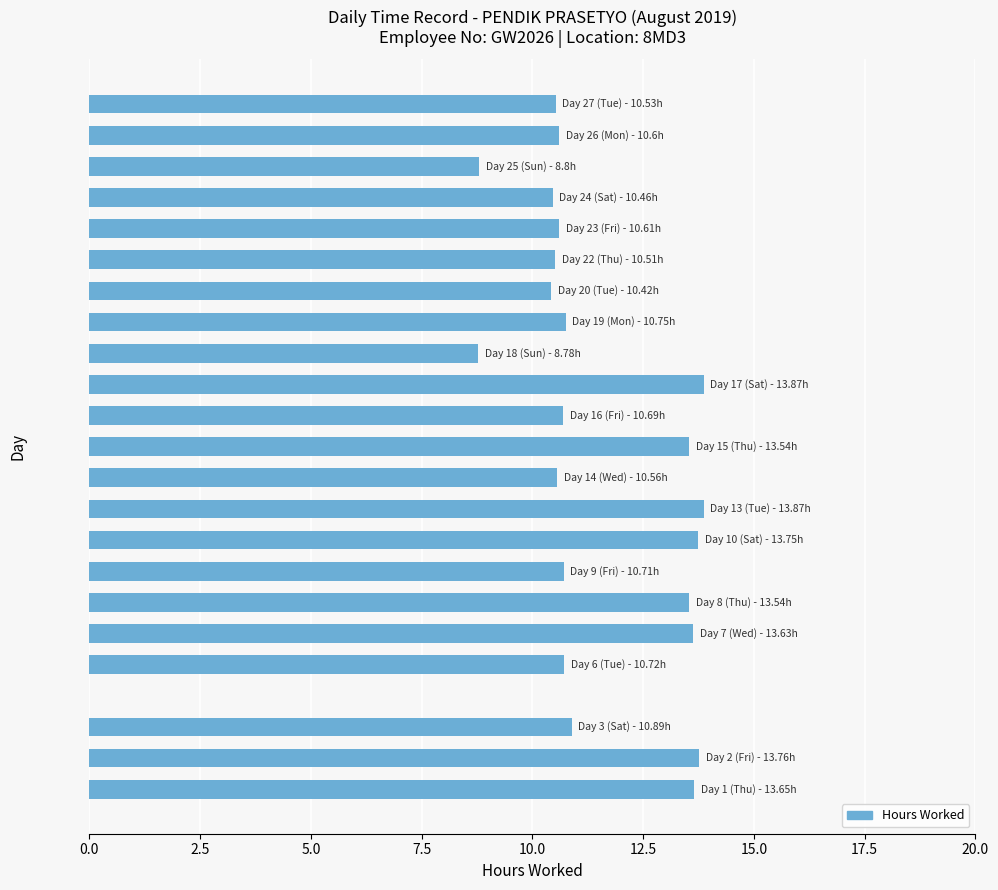

What is the greatest value displayed?

13.9